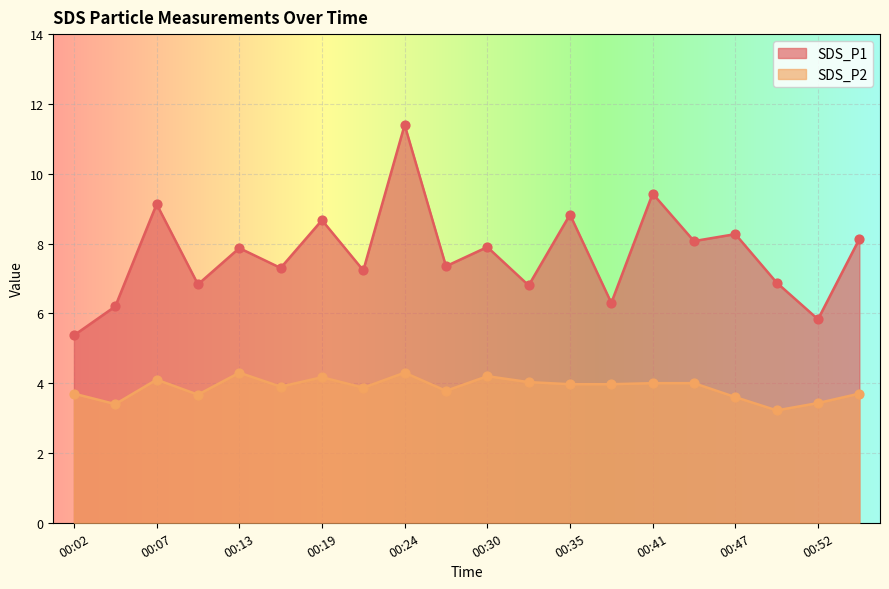

At how many categories does at least one series exceed 4?

20